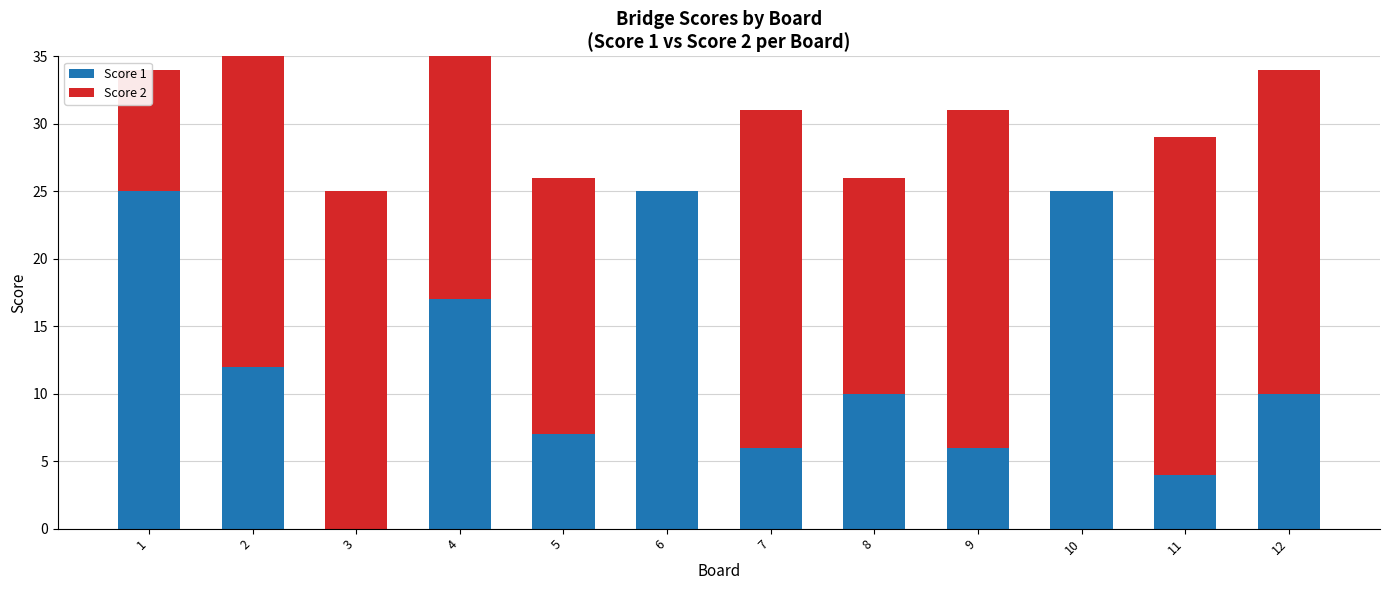

How many series are shown in this chart?

2